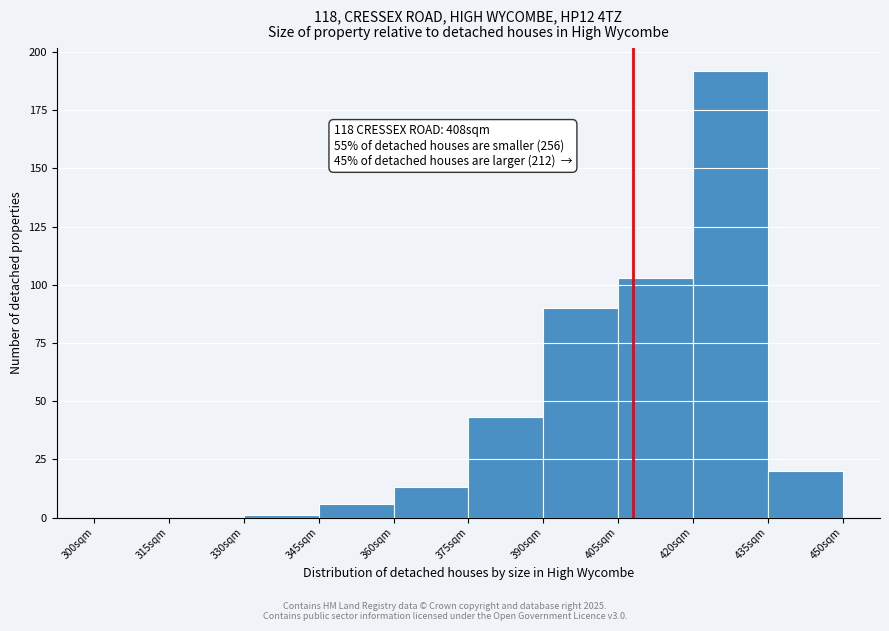

Which range on the x-axis has the tallest bar?

420 to 435